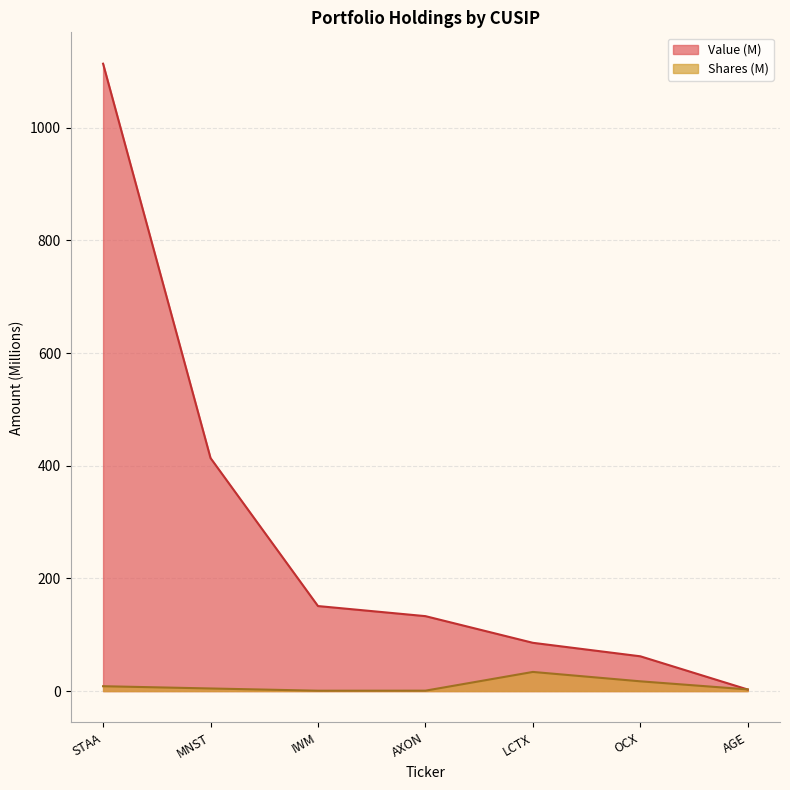

What is the maximum value shown in the chart?

1113.5